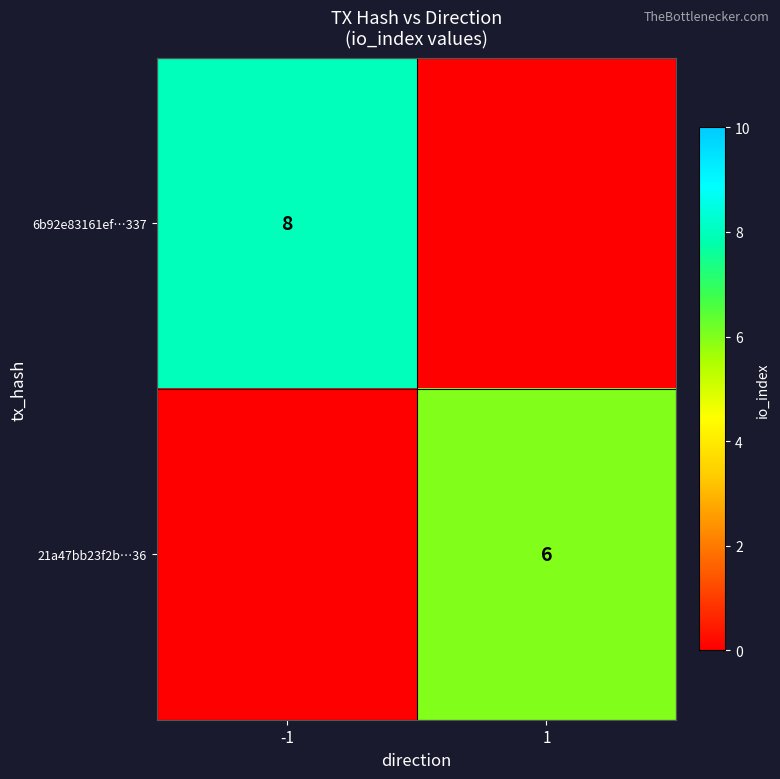

The 21a47bb23f2b…36 series shows 3 at 1. True or false?

False